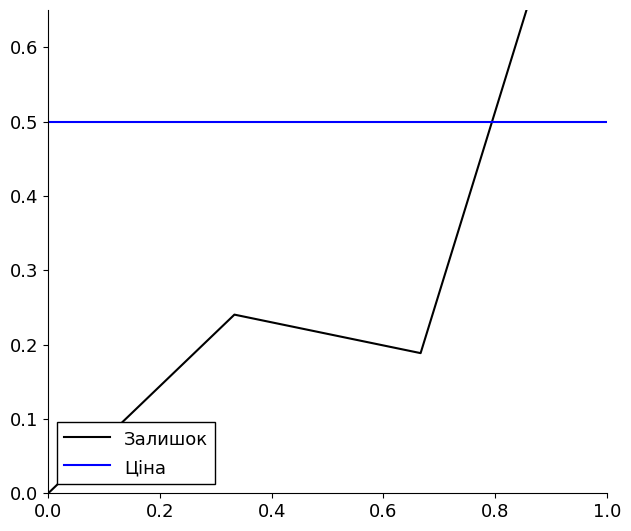

What is the minimum value for Ціна?

0.5